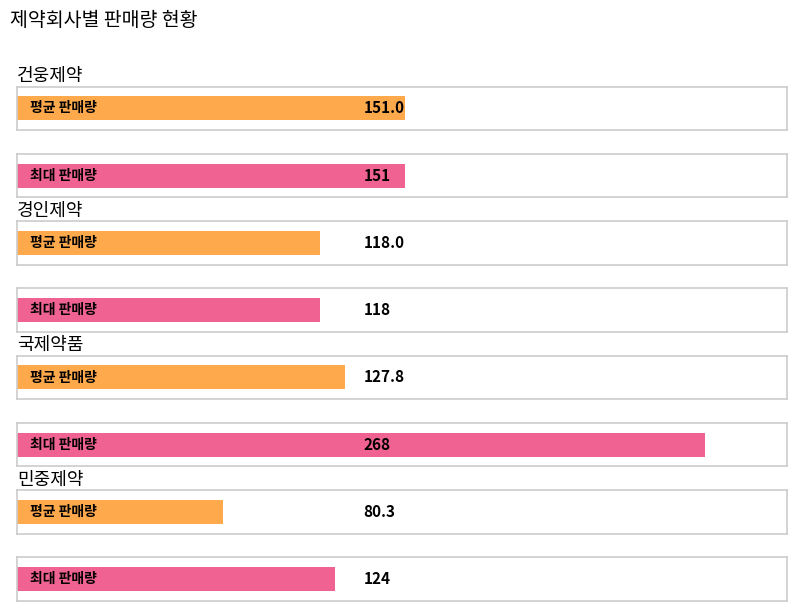

How many categories are shown in the chart?

4